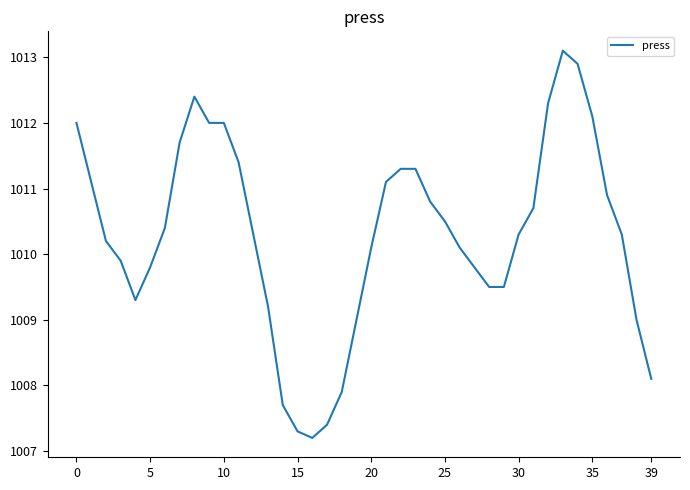

What is the greatest value displayed?

1013.1